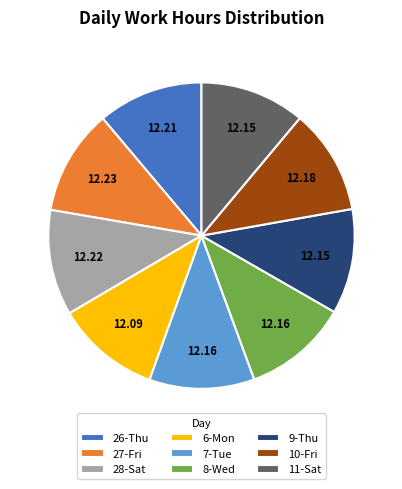

Is there any slice that represents more than half of the pie?

No